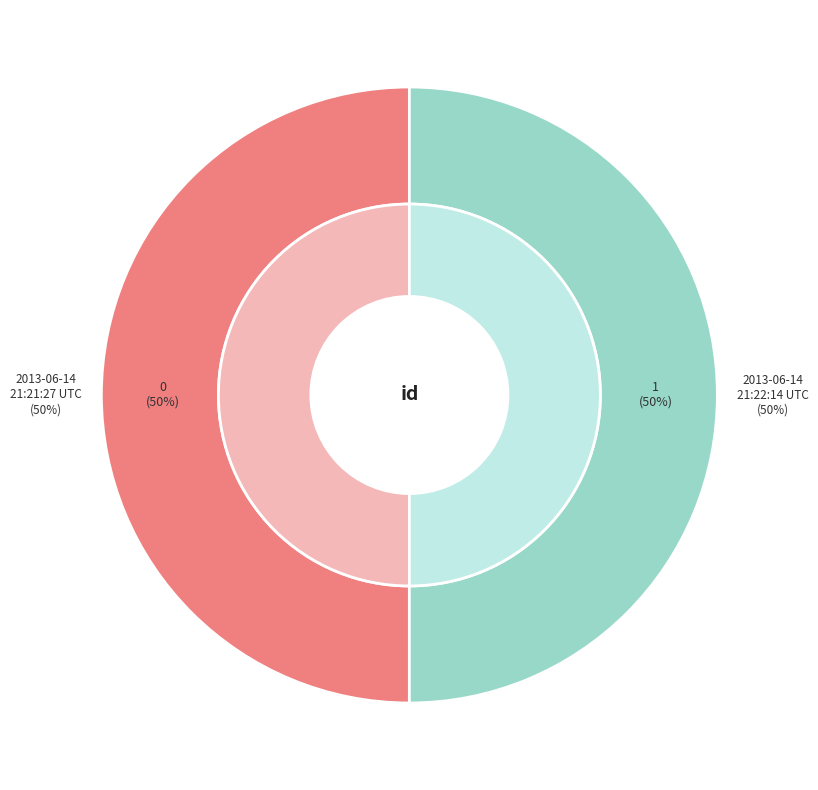

What is the ratio of the value at 2013-06-14 21:22:14 UTC to the value at 2013-06-14 21:21:27 UTC?

1.0